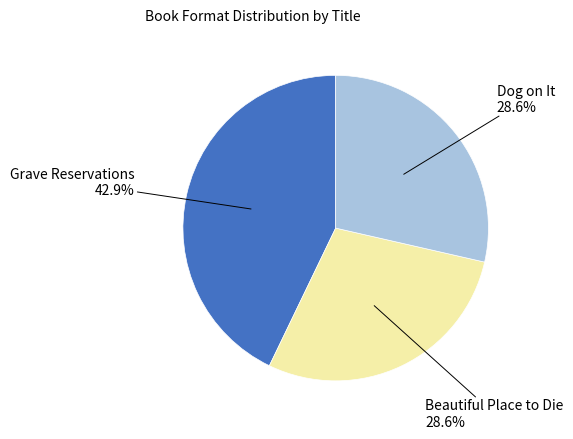

To the nearest percent, what portion does Beautiful Place to Die represent?

29%